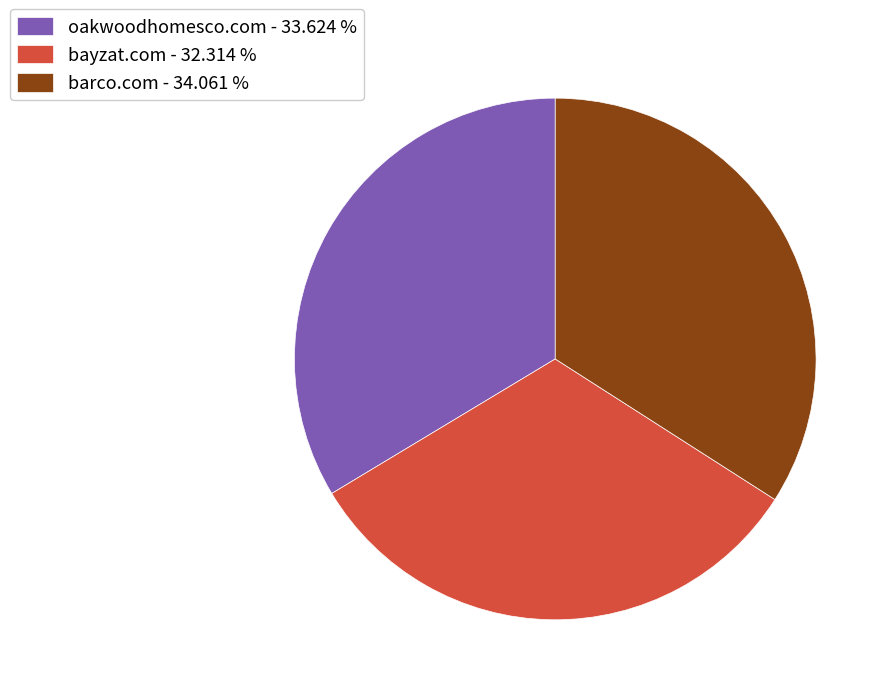

Does bayzat.com - 32.314 % account for over 50% of the chart?

No